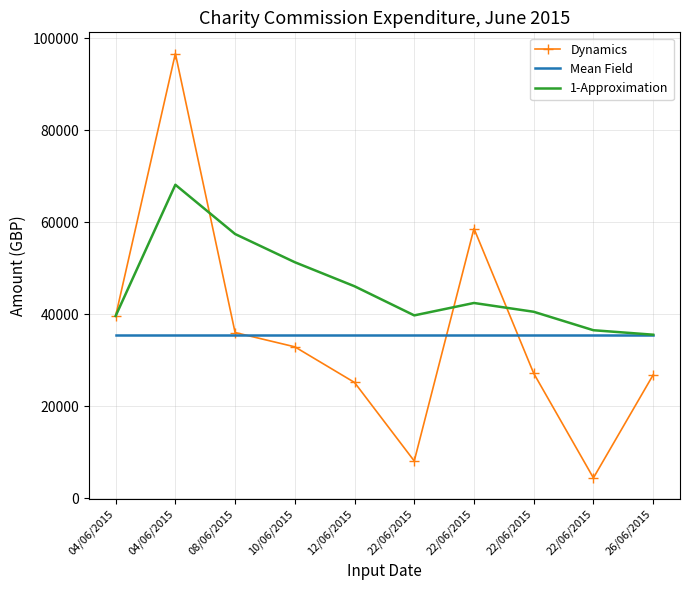

What is the difference between the 1-Approximation values at 04/06/2015 and 10/06/2015?

16836.0